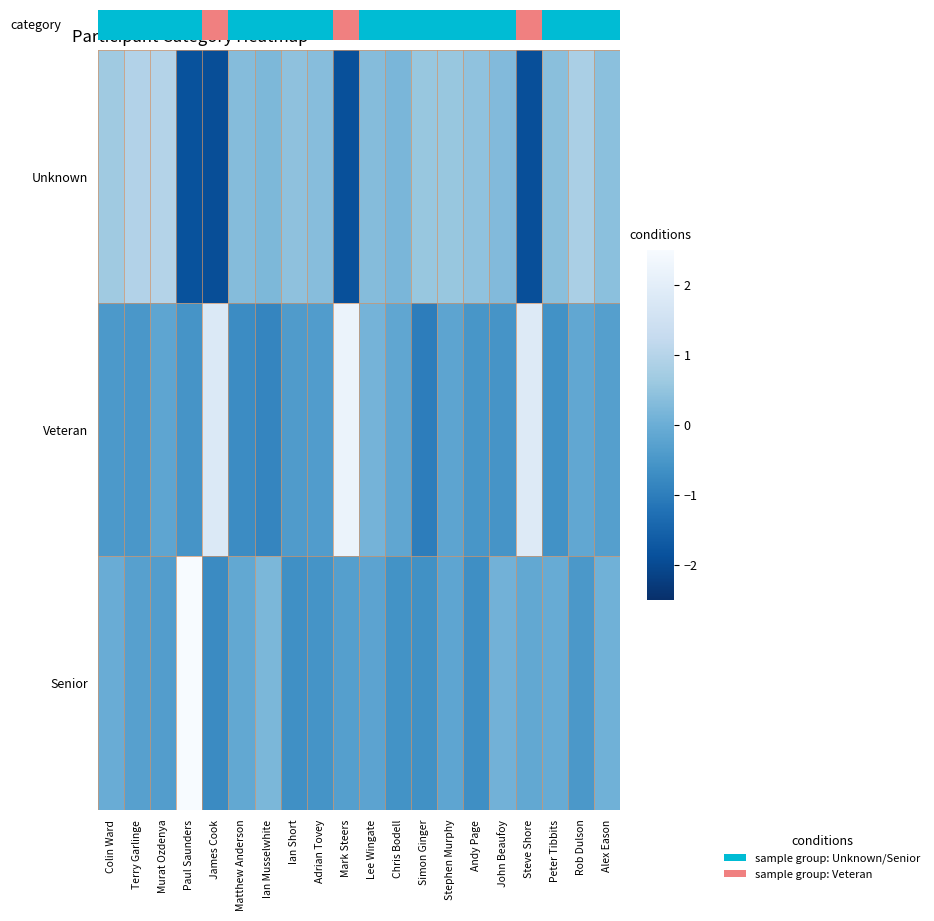

At which label is Senior closest to 1?

Ian Musselwhite